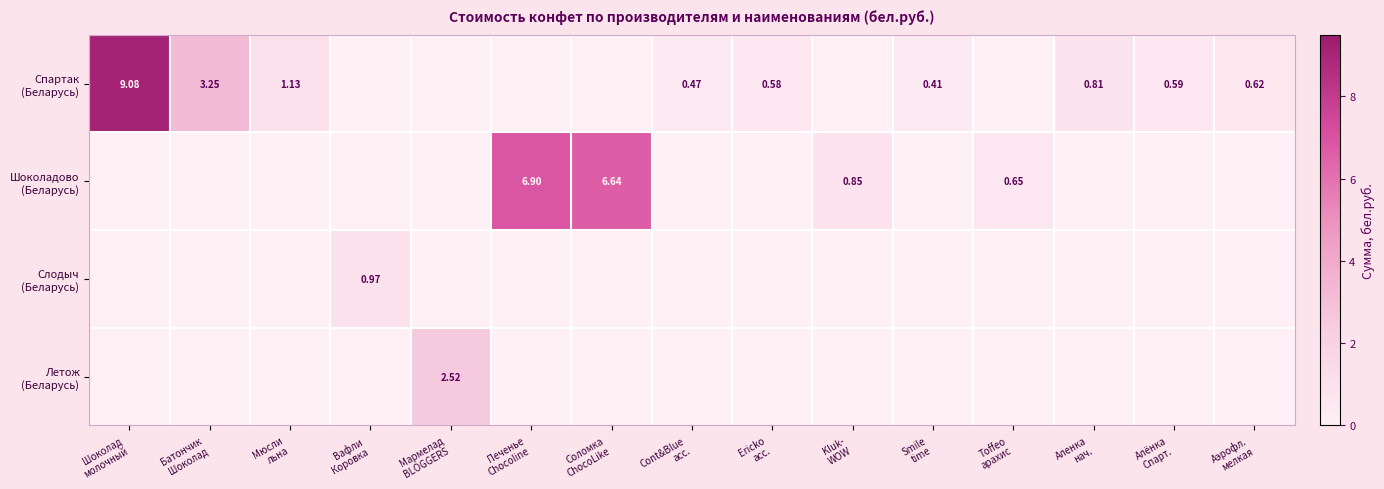

Which category has the lowest value across all series?

Вафли
Коровка